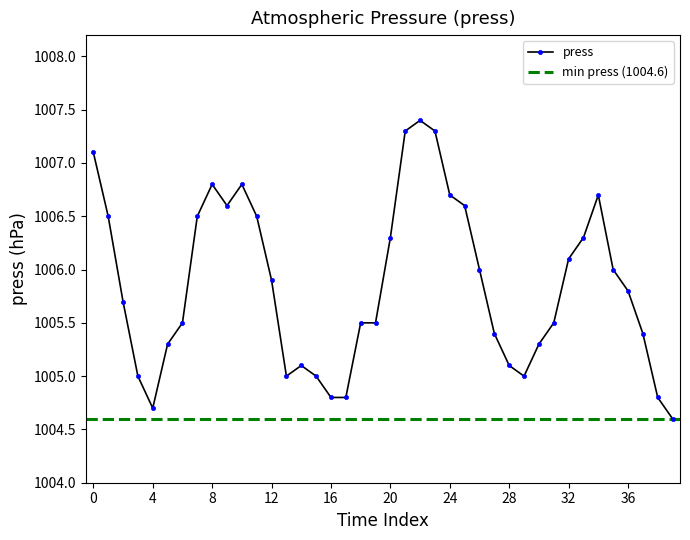

What is the lowest value of the press series?

1004.6